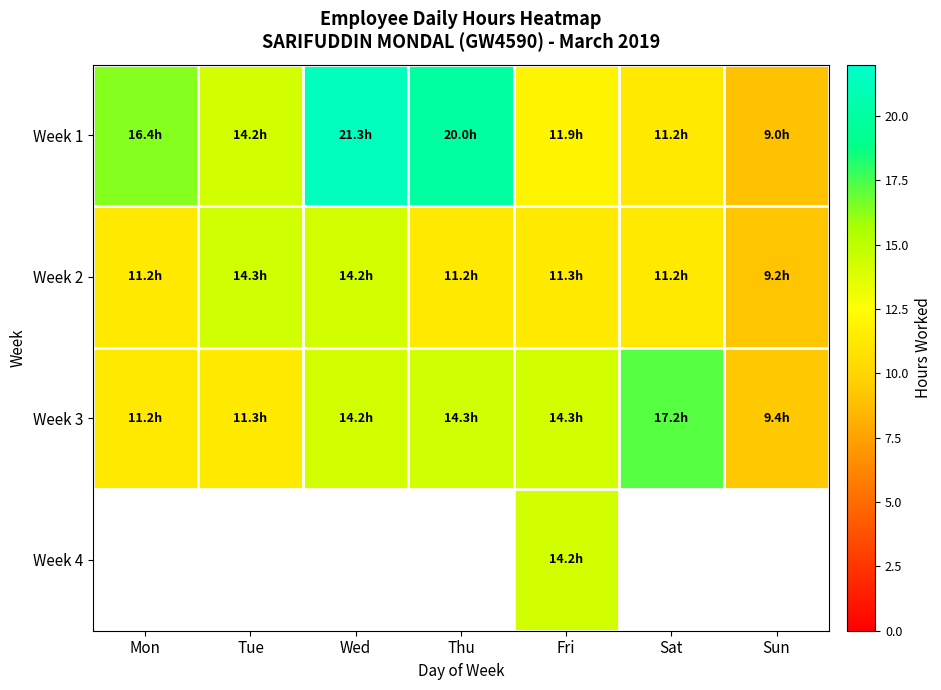

What is the highest value of the Week 2 series?

14.3